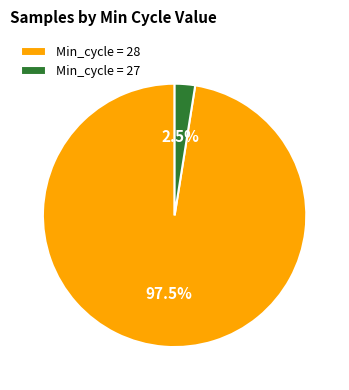

Which category accounts for the majority?

Min_cycle = 28